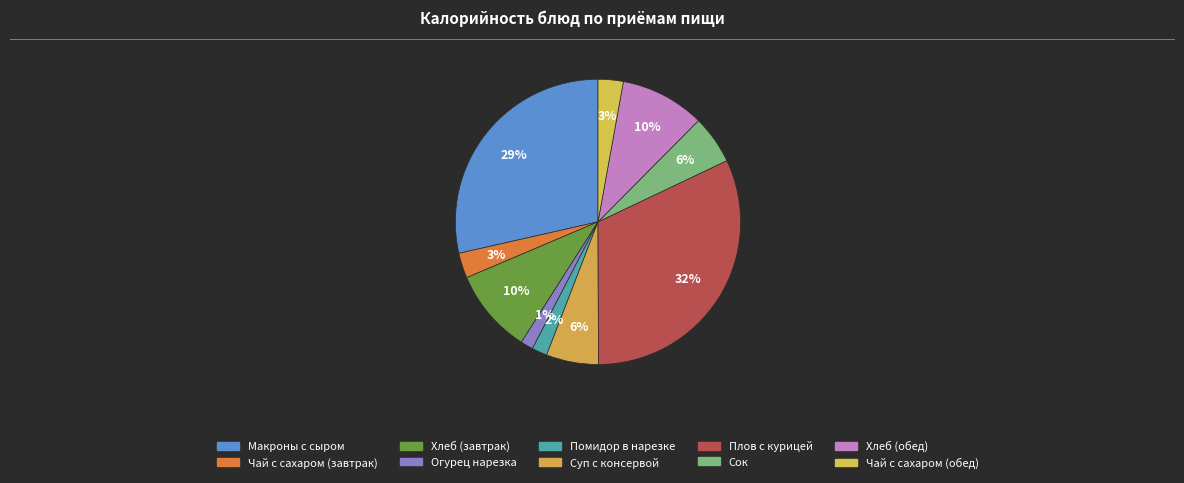

Which category has the biggest portion of the pie?

Плов с курицей